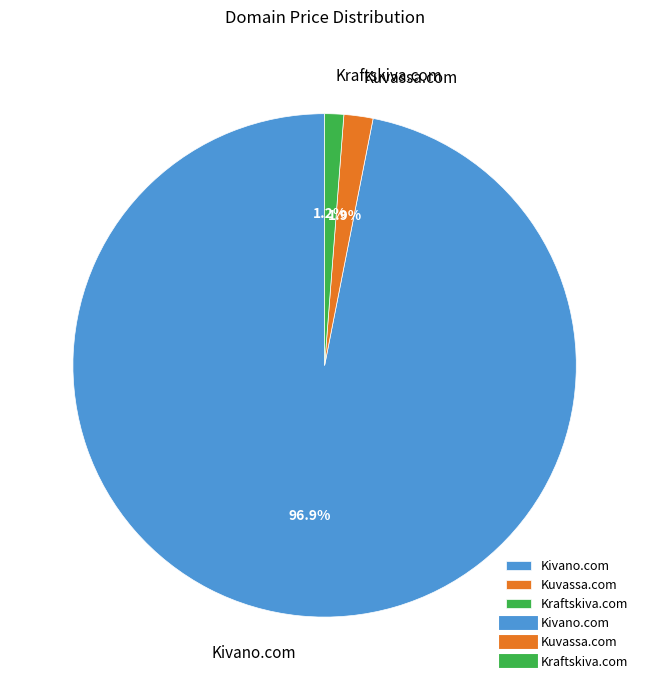

What is the smallest slice in the pie chart?

Kraftskiva.com